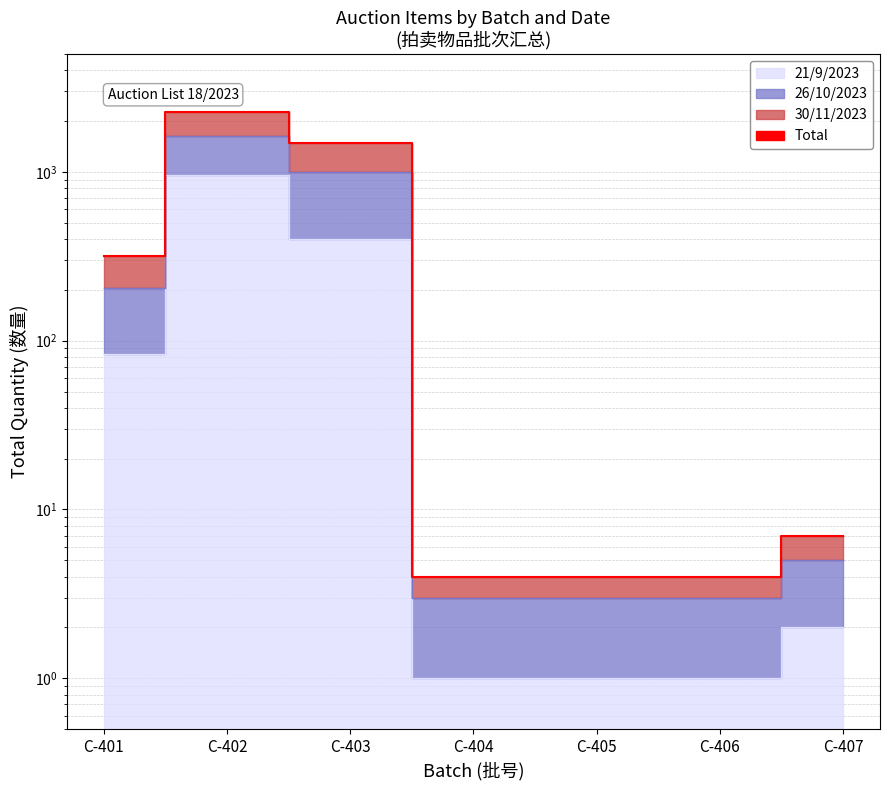

How many values are below 7?

3